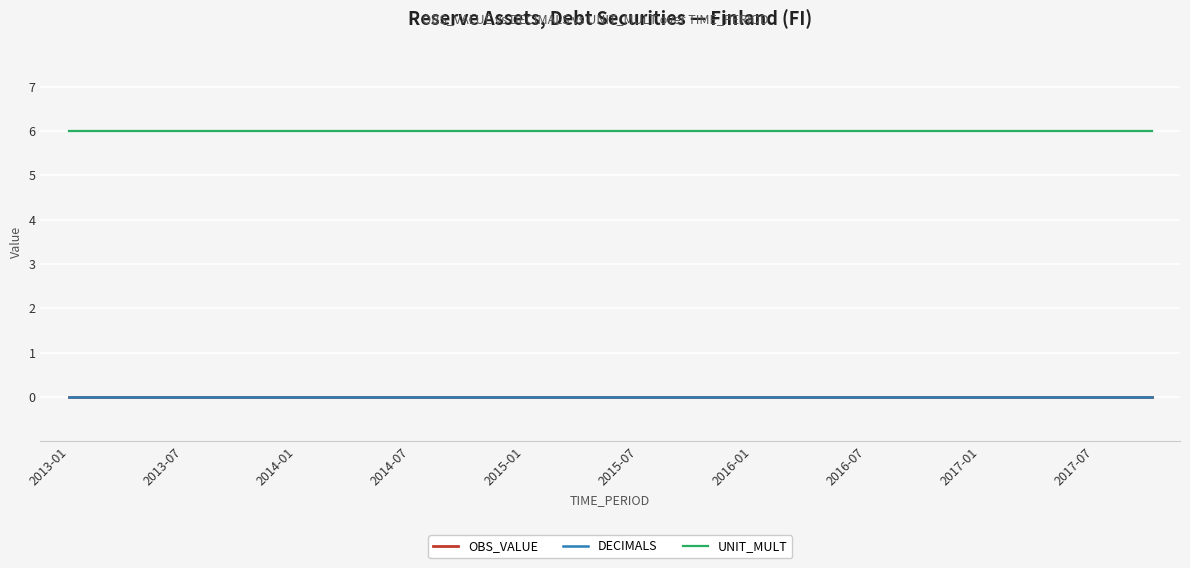

At how many categories does at least one series exceed 5?

20